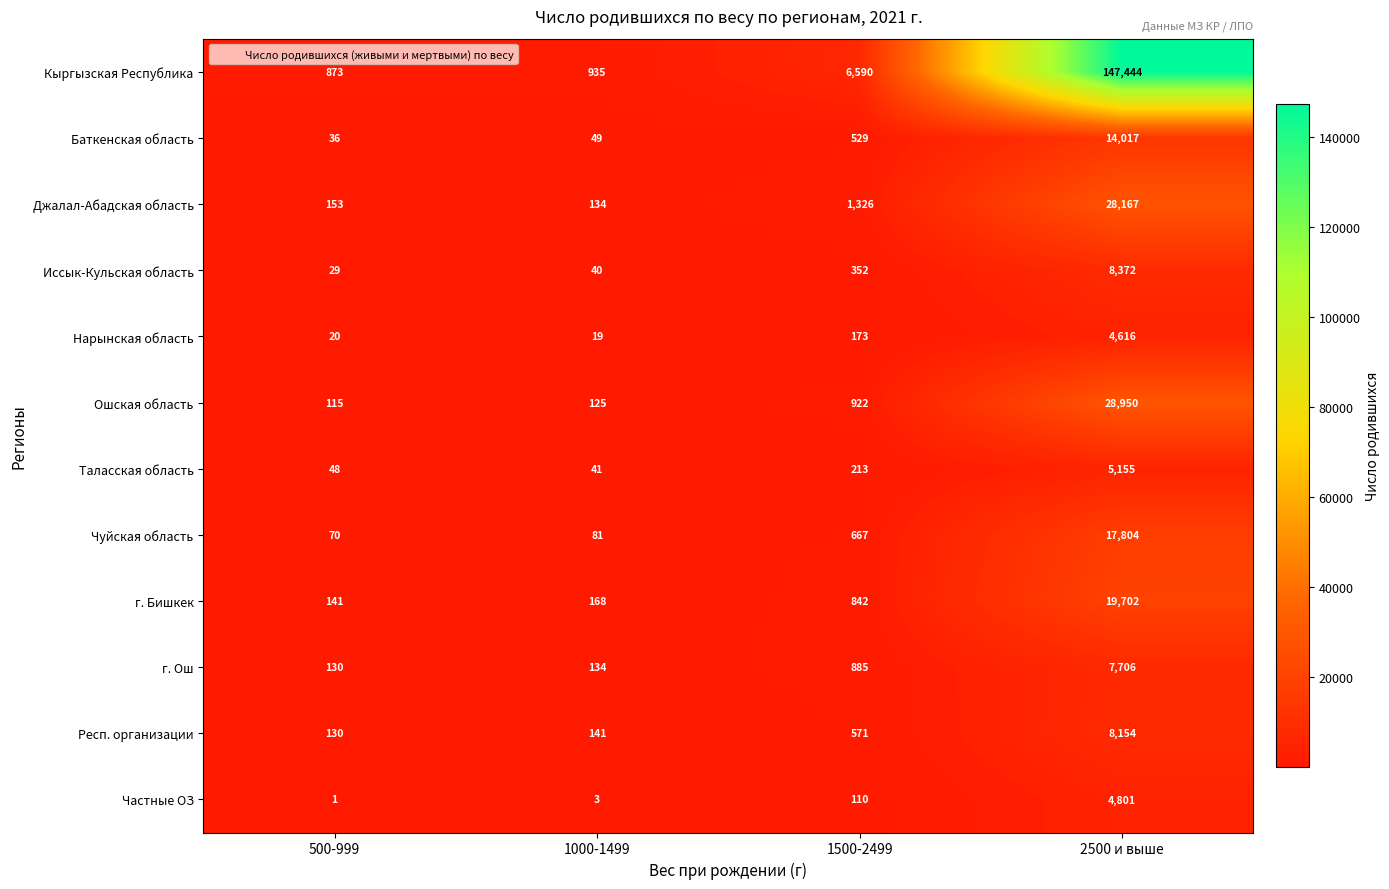

The Иссык-Кульская область series shows 352 at 1500-2499. True or false?

True